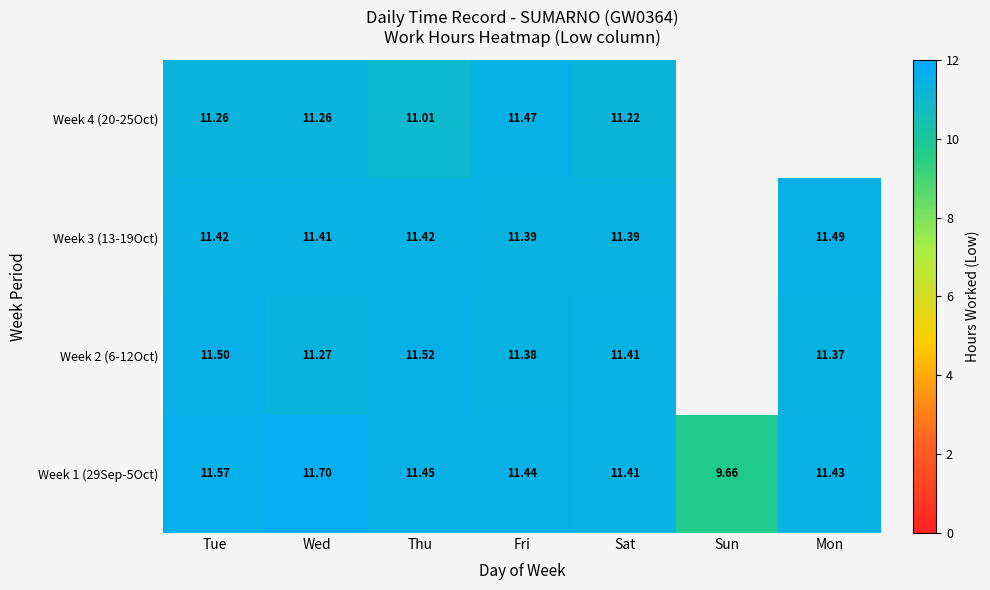

Is the value of Week 4 (20-25Oct) at Fri greater than the value of Week 1 (29Sep-5Oct) at Mon?

Yes